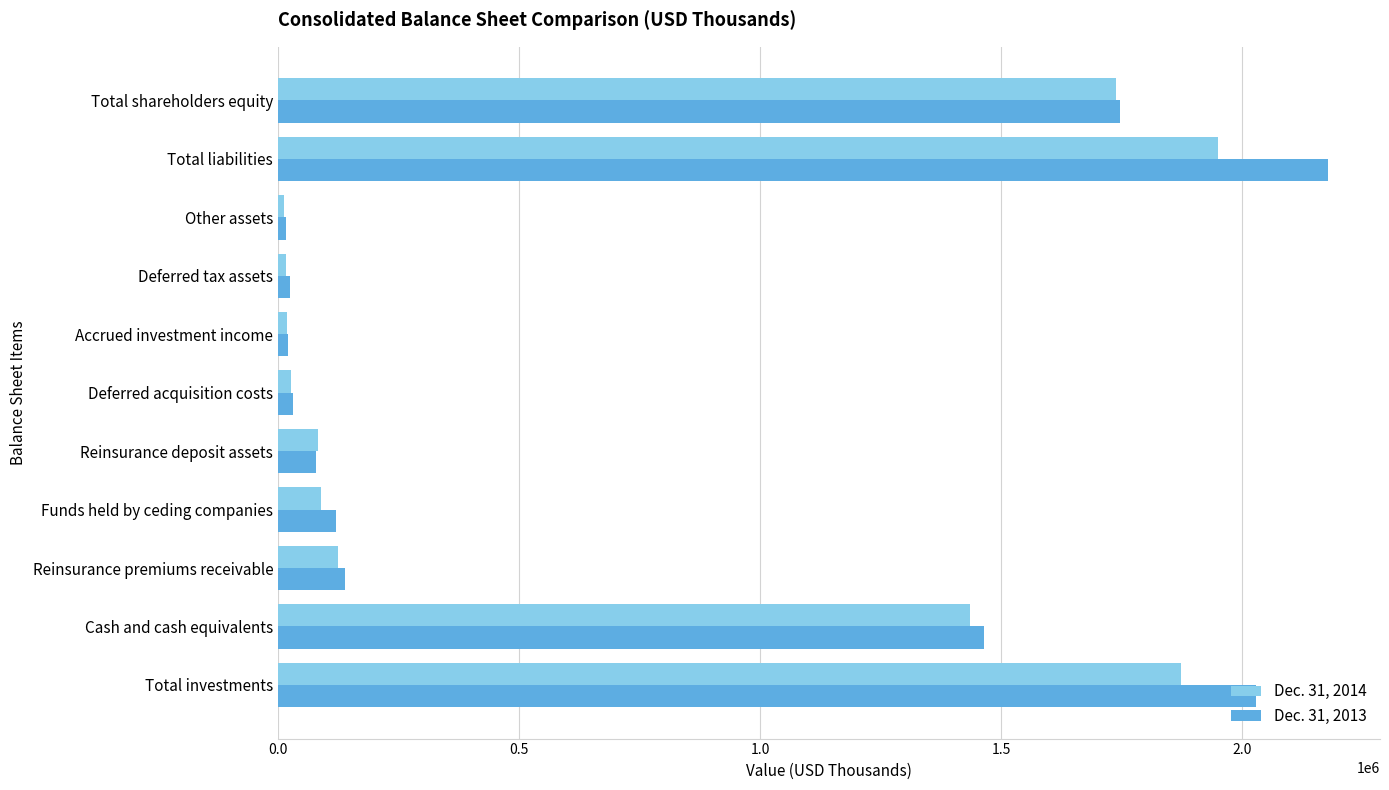

Which series has the widest spread of values?

Dec. 31, 2013